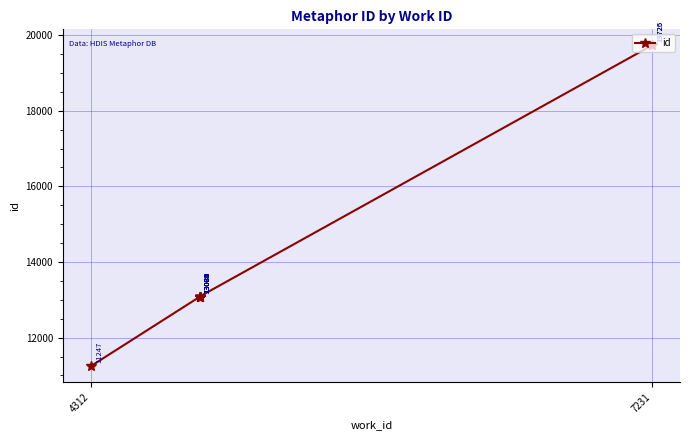

What is the average value?

14228